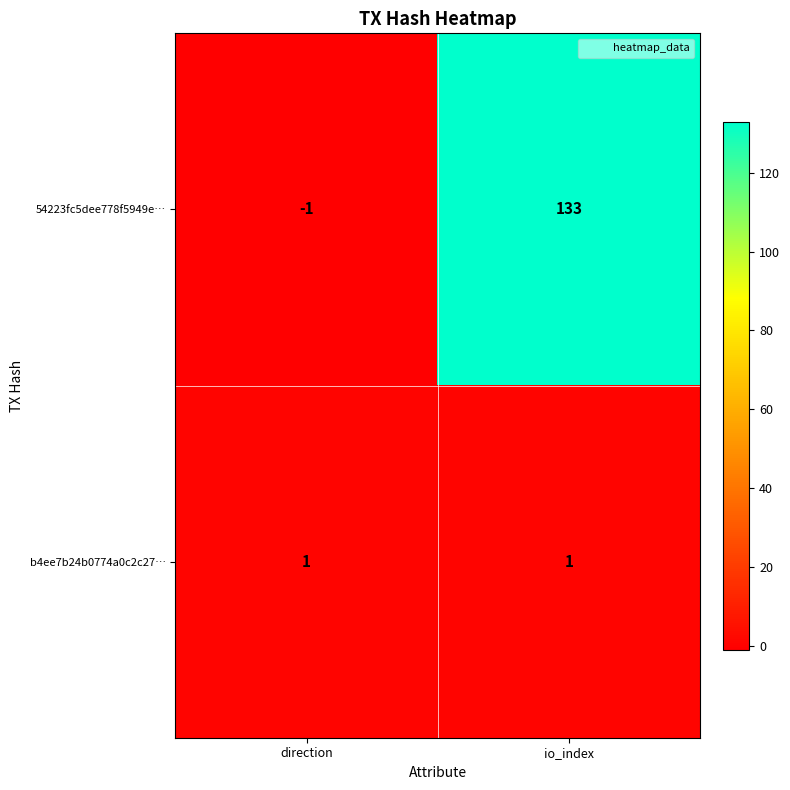

Which label corresponds to the largest value in the chart?

io_index